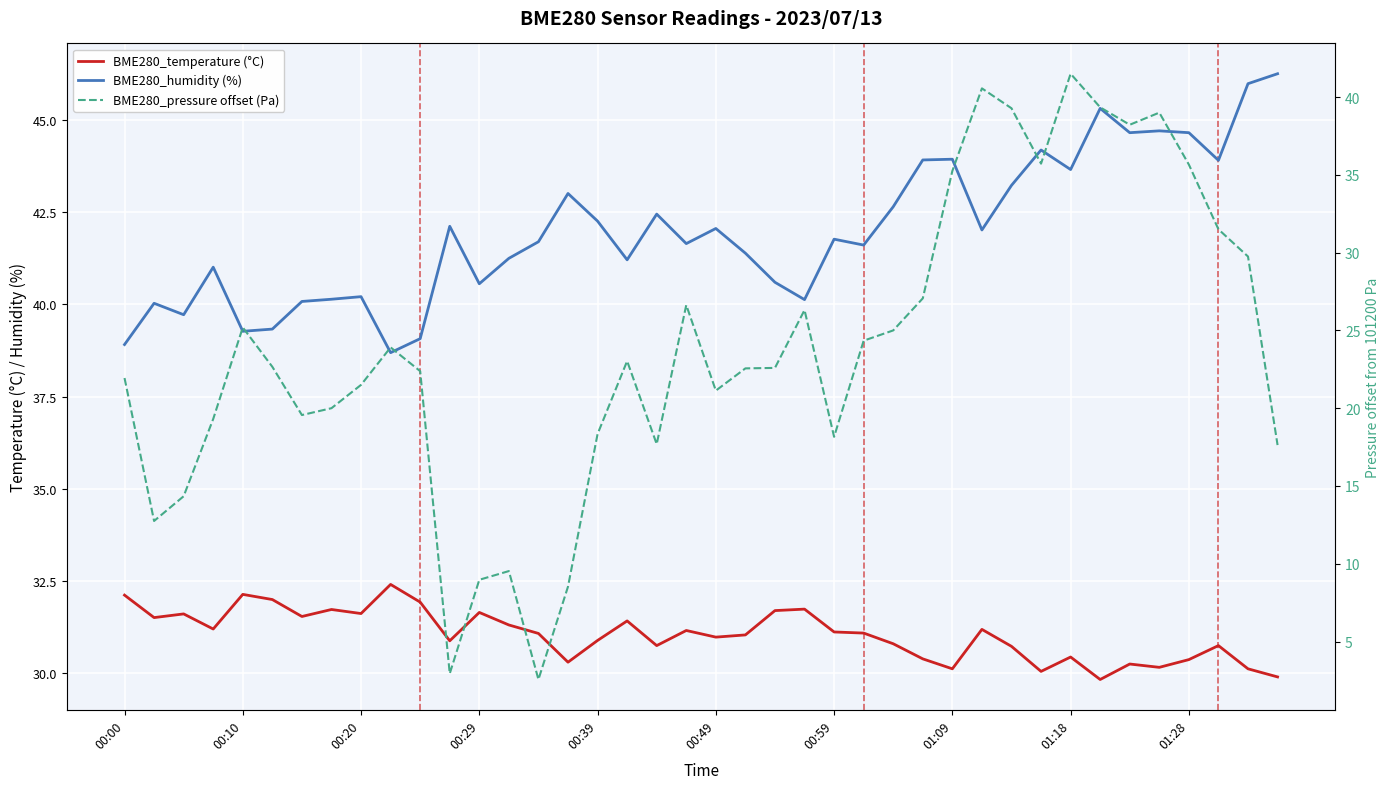

The value of BME280_temperature (°C) at 33 is 29.8. True or false?

True